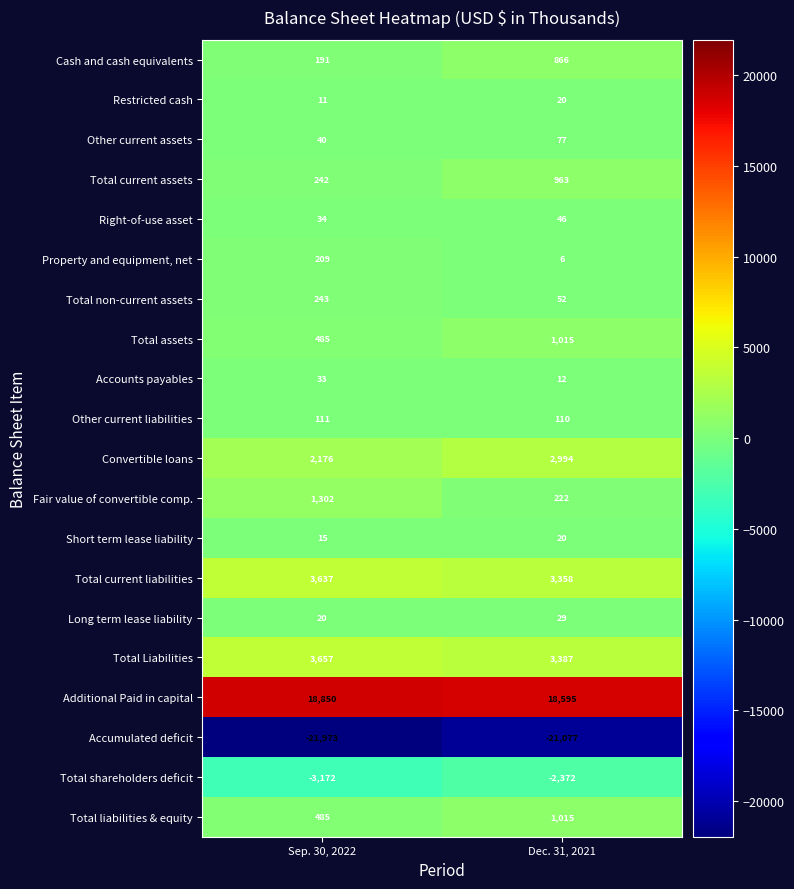

Which series has the largest total across all categories?

Additional Paid in capital